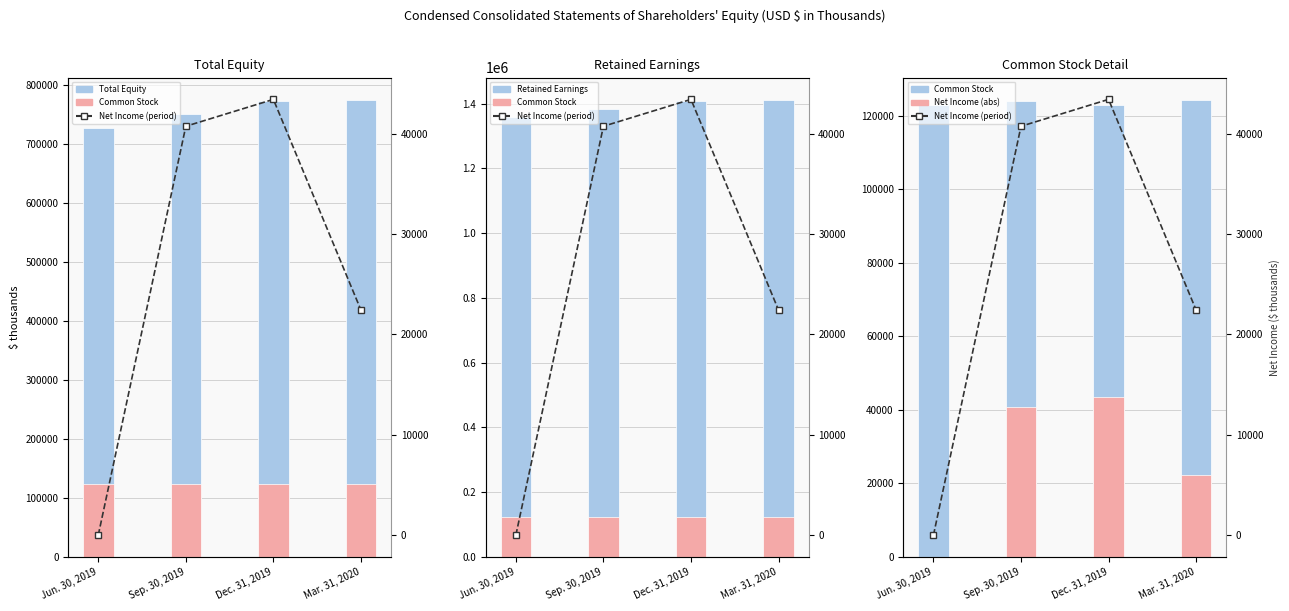

True or false: Common Stock has a value of 124221 at Mar. 31, 2020.

True